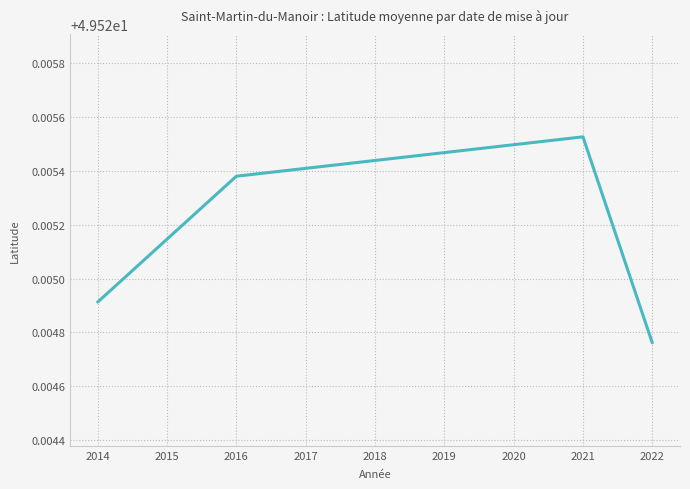

What is the sum of all values?

198.1